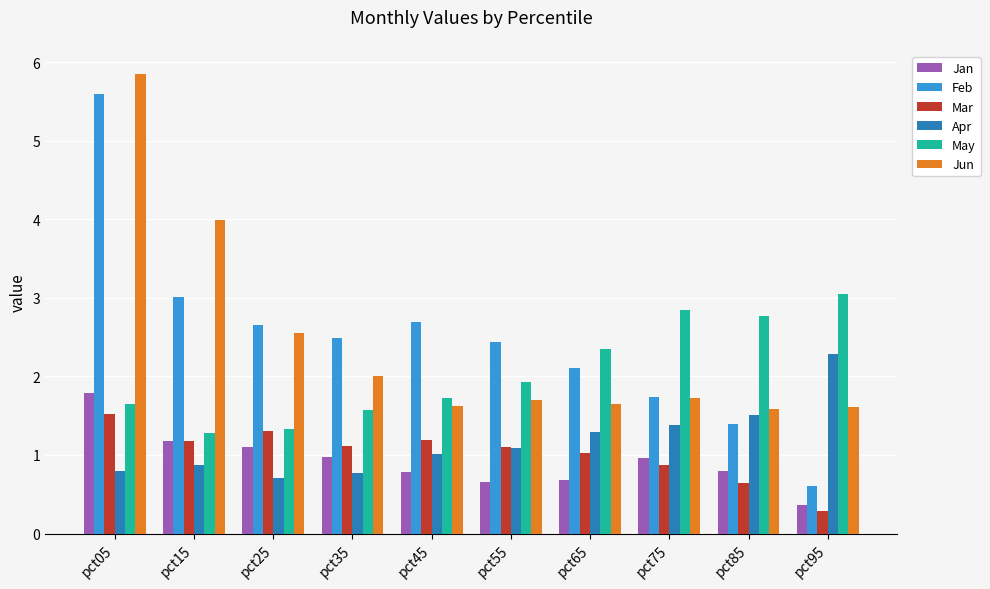

Does the chart contain stacked bars?

No